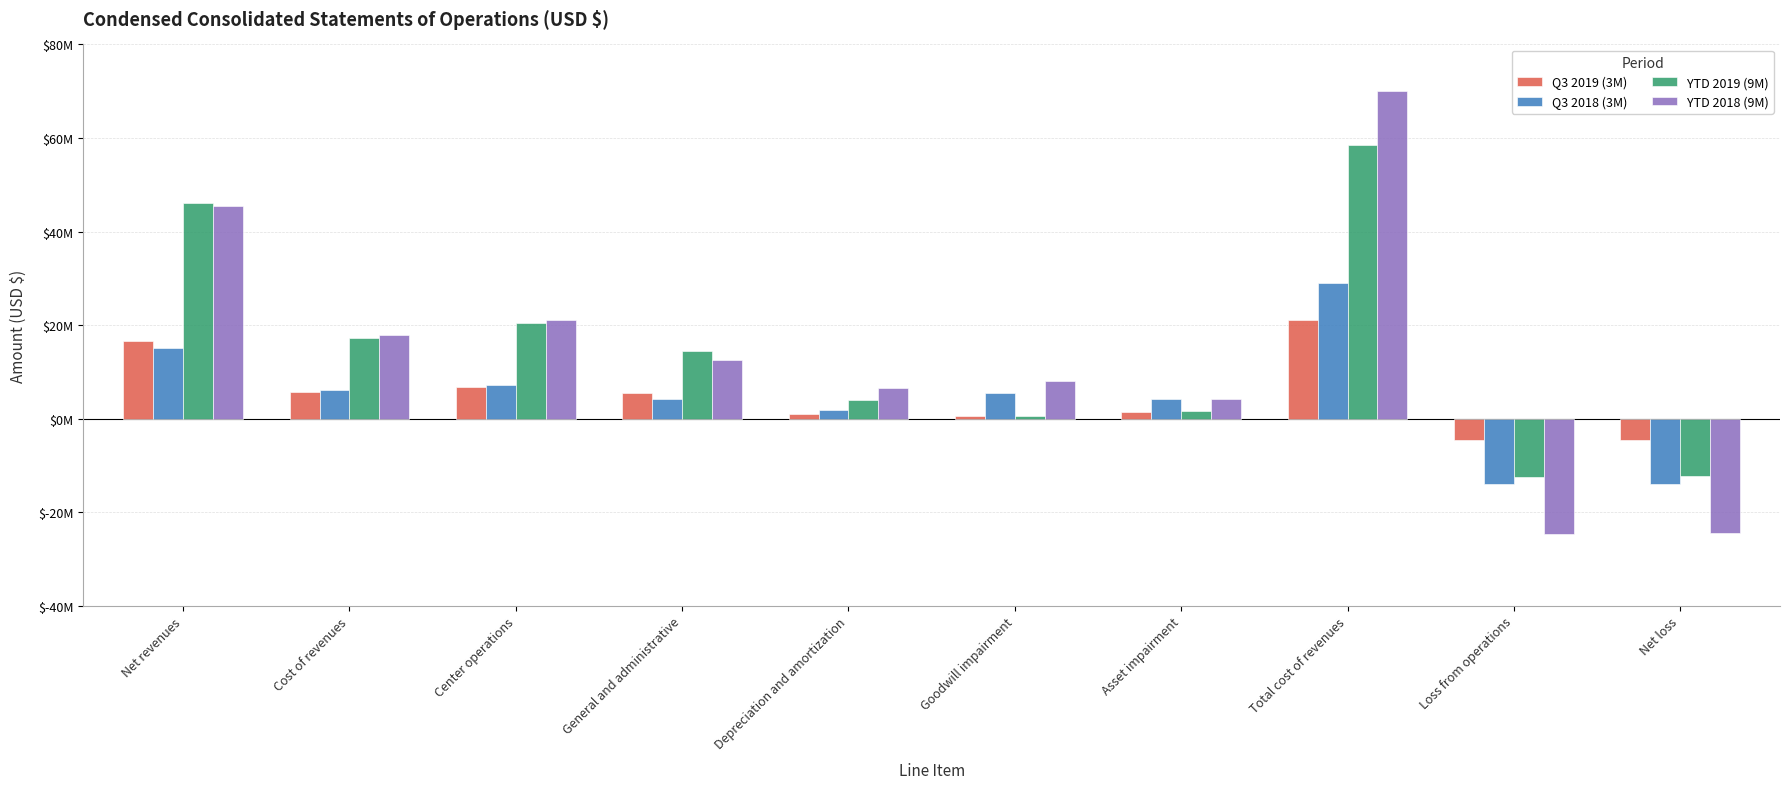

What is the minimum value shown in the chart?

-24587179